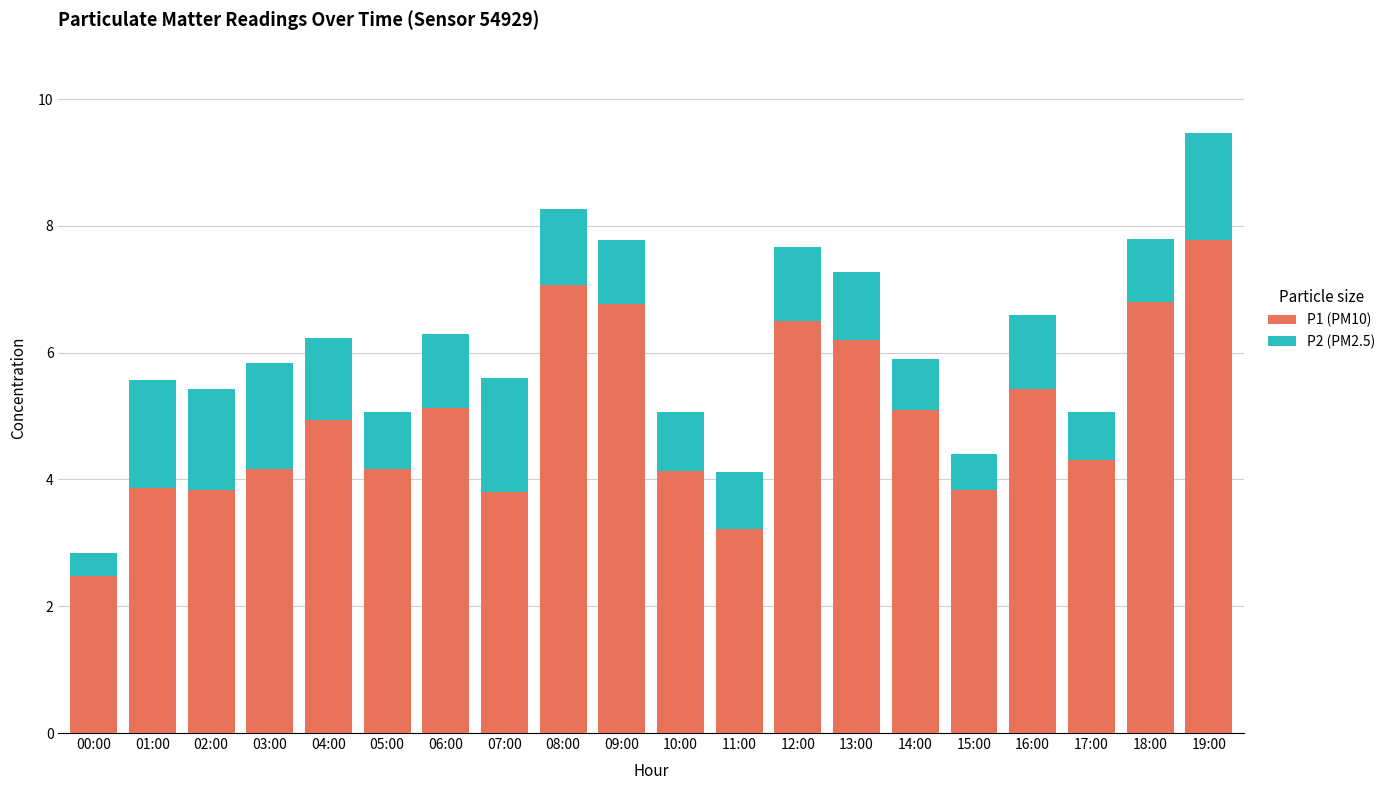

What are all the series names shown in the legend?

P1 (PM10), P2 (PM2.5)